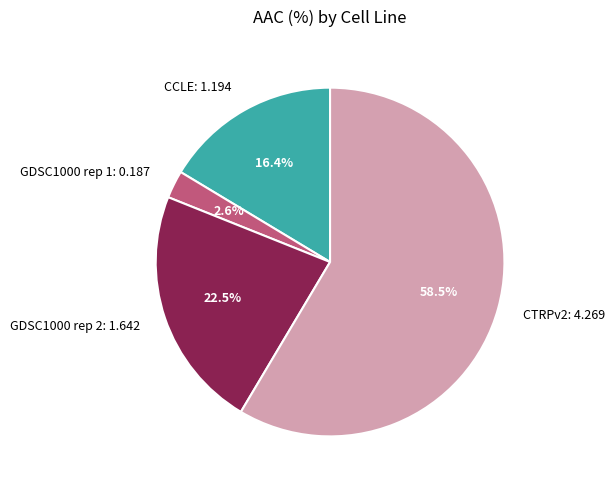

Which category has the smallest portion of the pie?

GDSC1000 rep 1